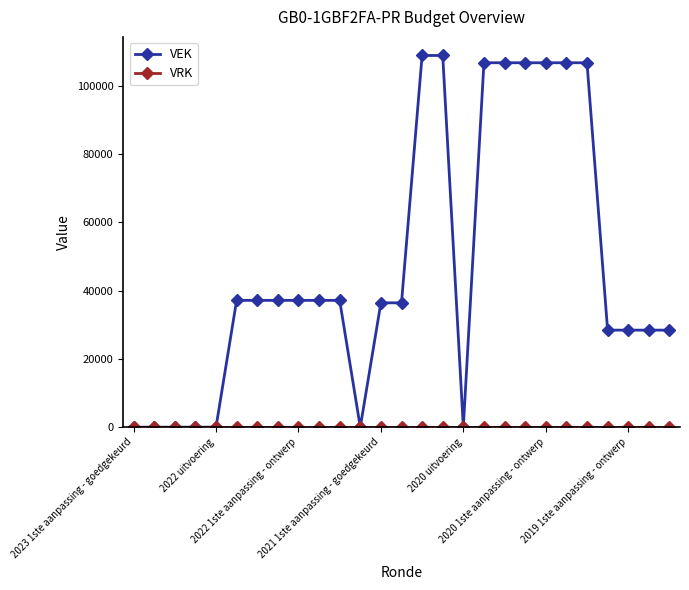

Which series has the widest spread of values?

VEK